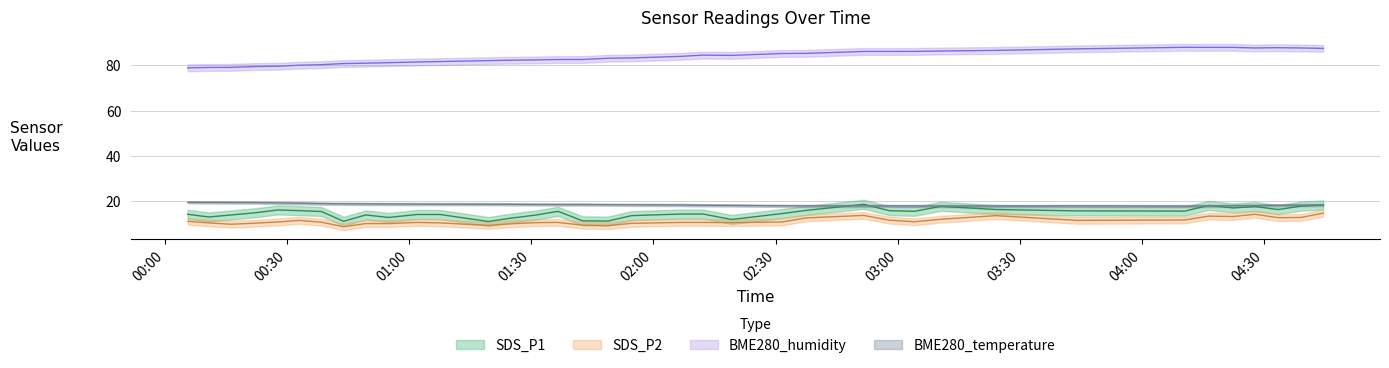

Rank the series by their maximum value, from highest to lowest.

BME280_humidity, BME280_temperature, SDS_P1, SDS_P2